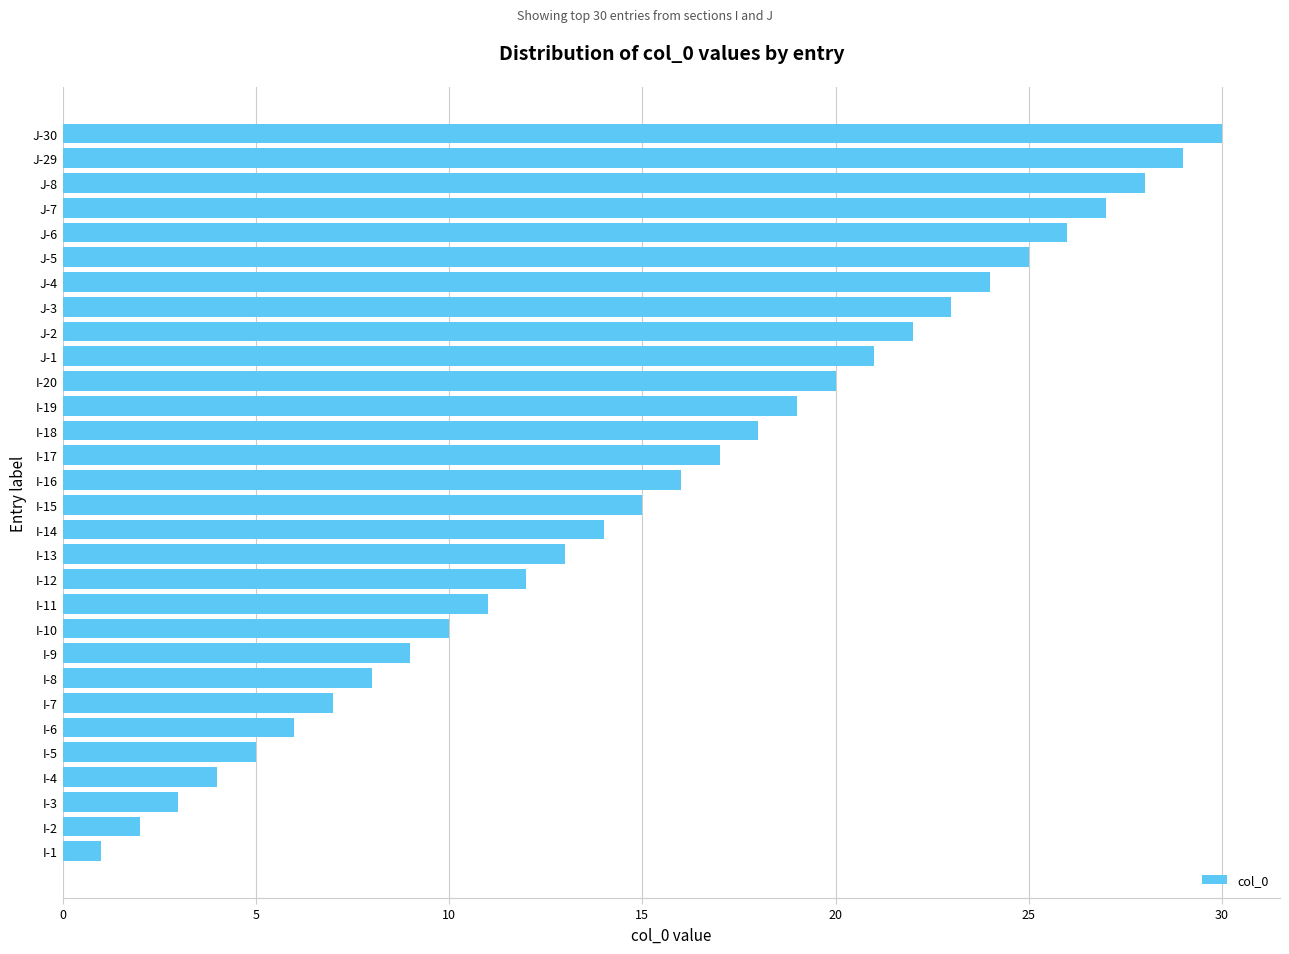

How many values are below 16?

15